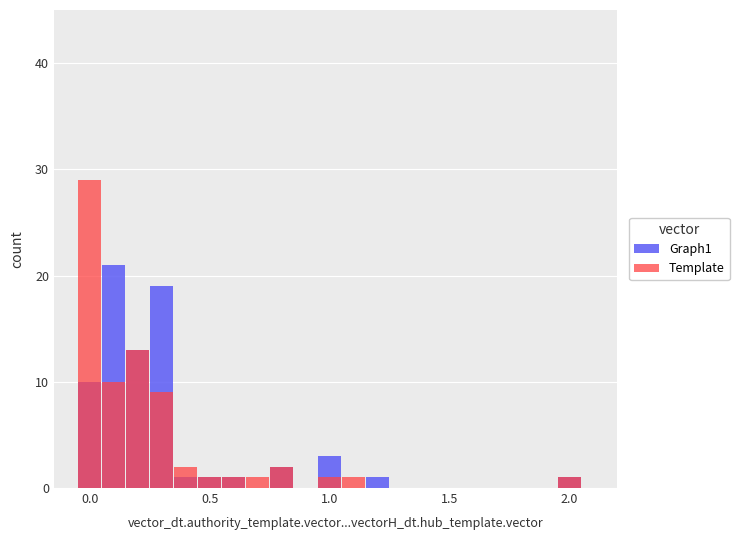

How many data points in Graph1 are less than 1?

3